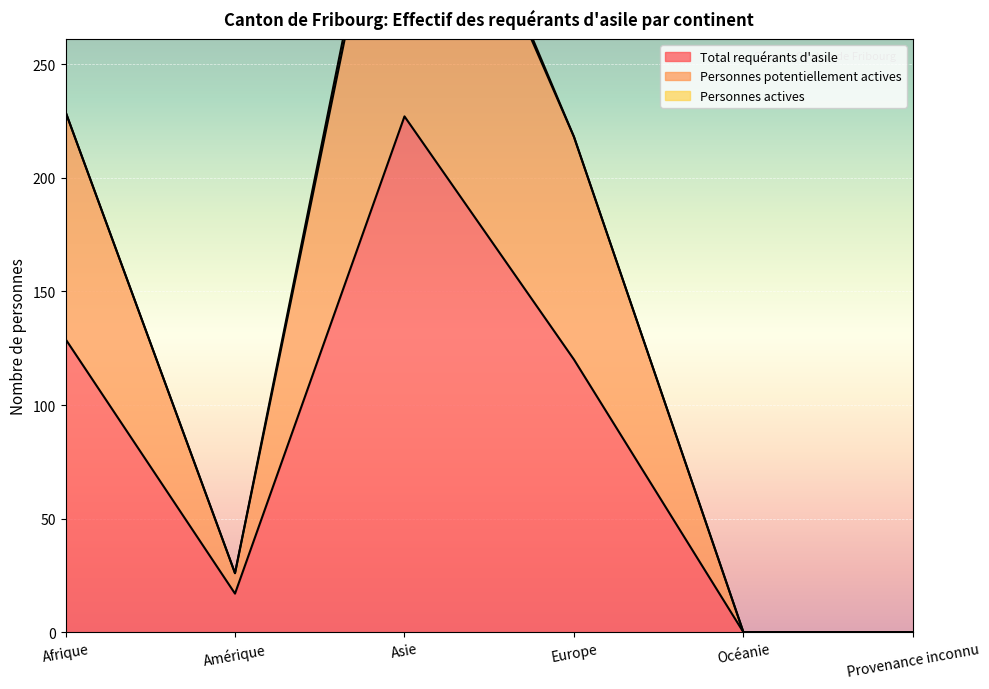

Where is Total requérants d'asile nearest to the value 113?

Europe